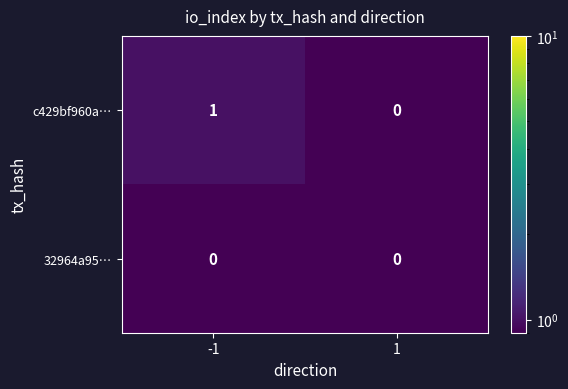

Reading left to right, what are all the values shown in this chart?

c429bf960a…: -1=1	1=0
32964a95…: -1=0	1=0